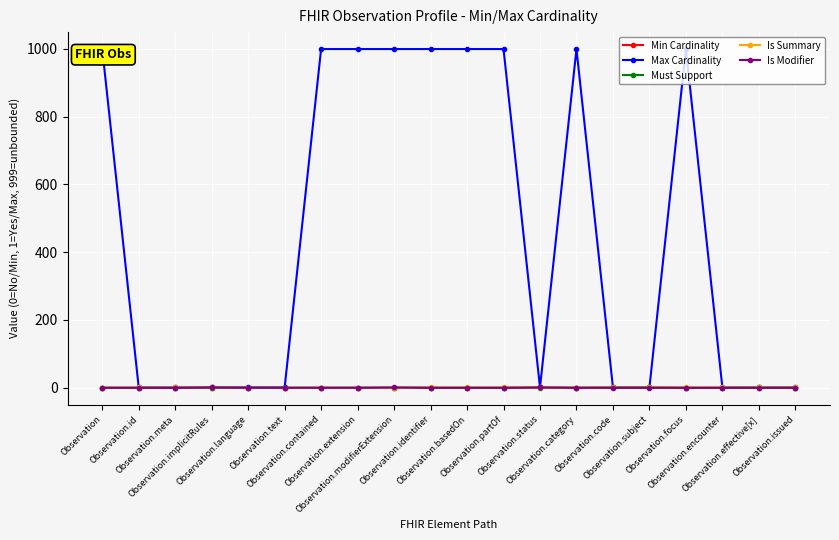

What is the value of the Is Summary point at the 16th from the left?

1